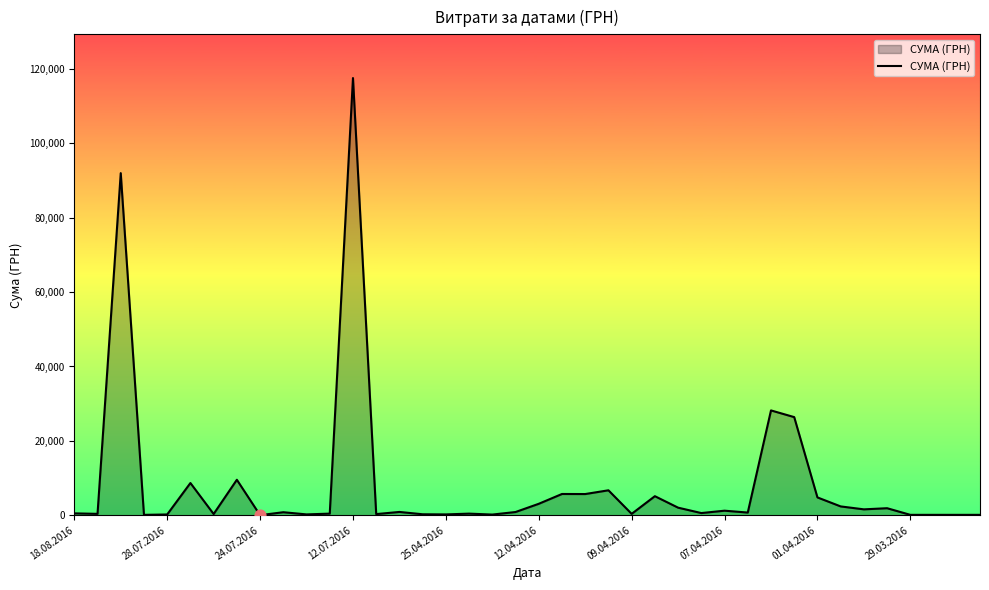

What is the greatest value displayed?

117568.8